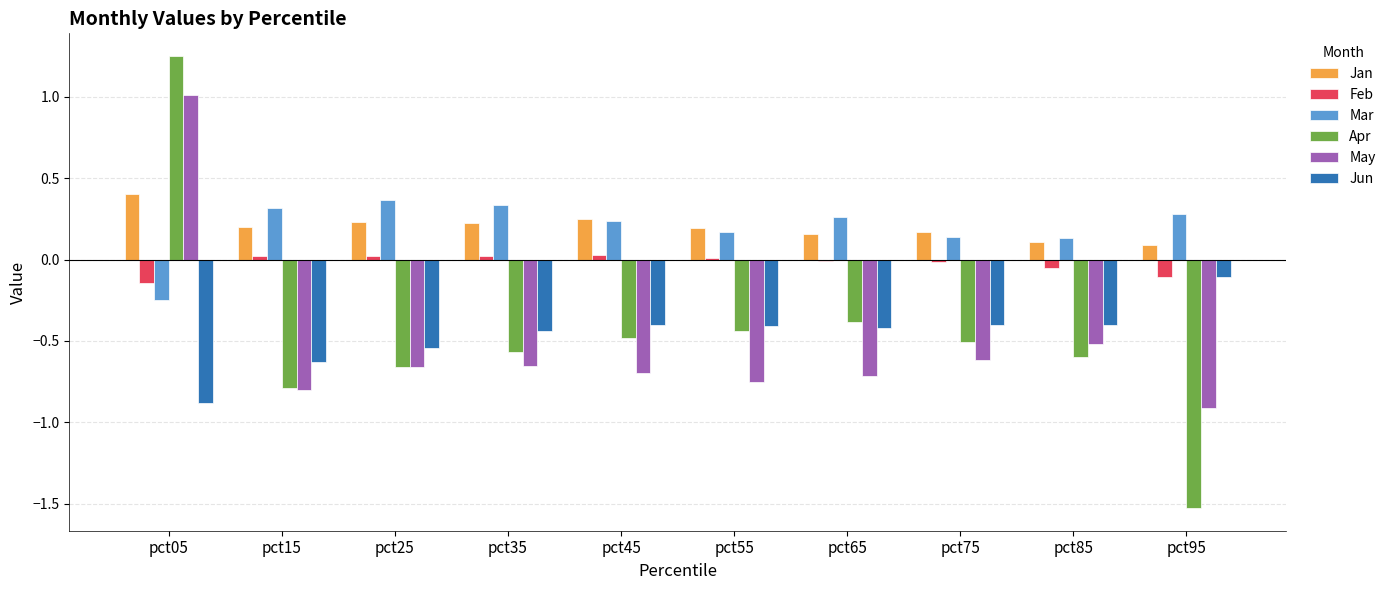

Which category has the lowest value across all series?

pct95